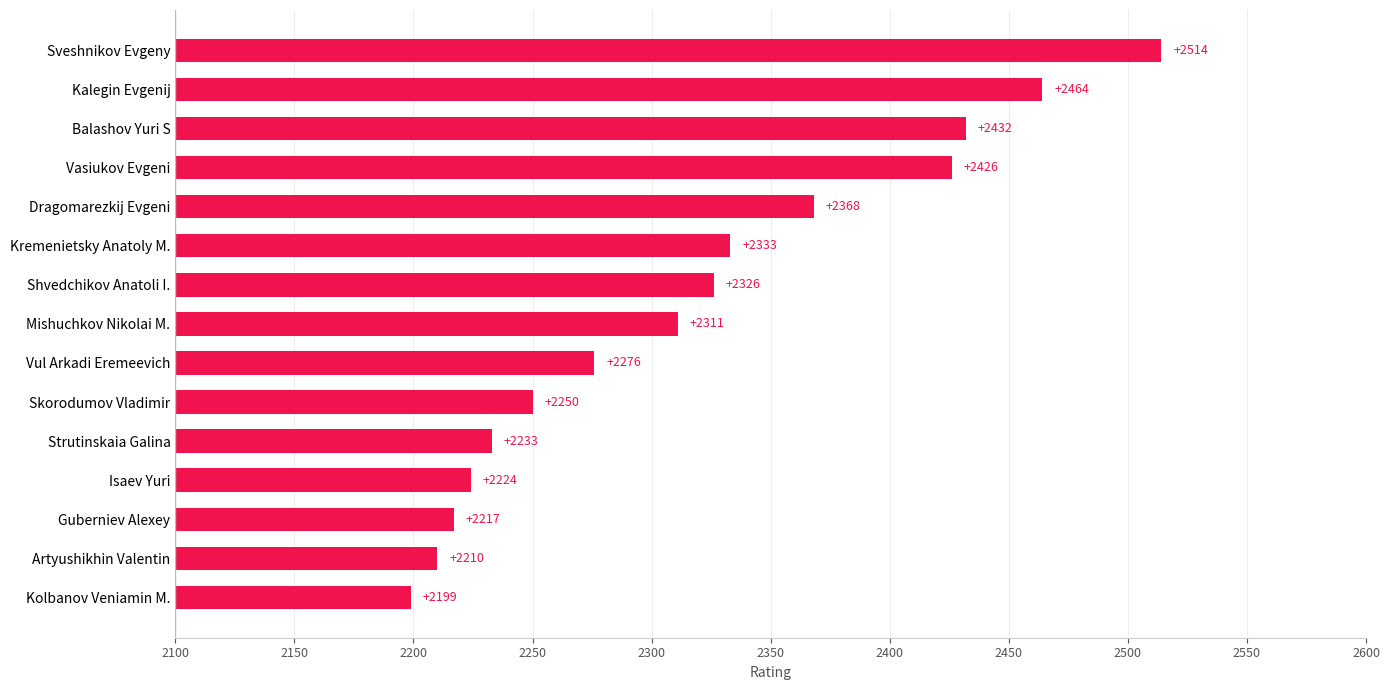

True or false: the data shows 826 at Kremenietsky Anatoly M..

False